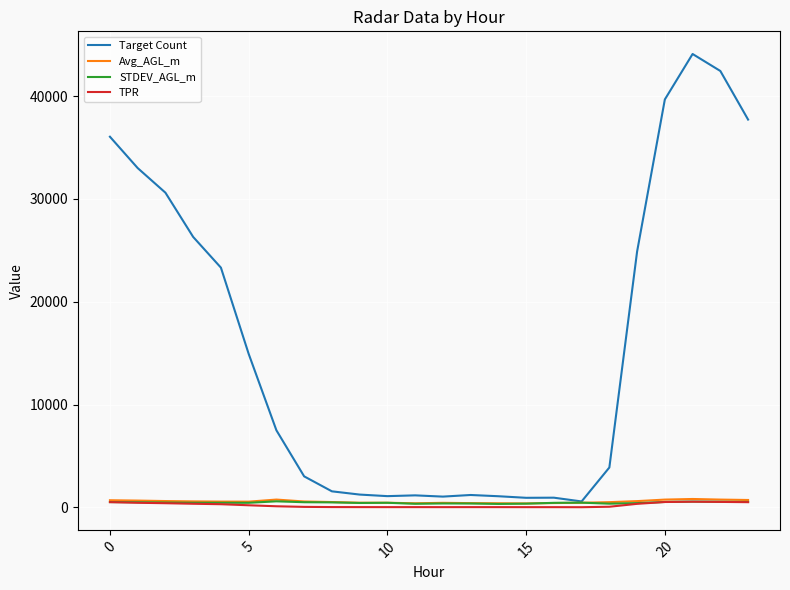

Which series has the largest total across all categories?

Target Count